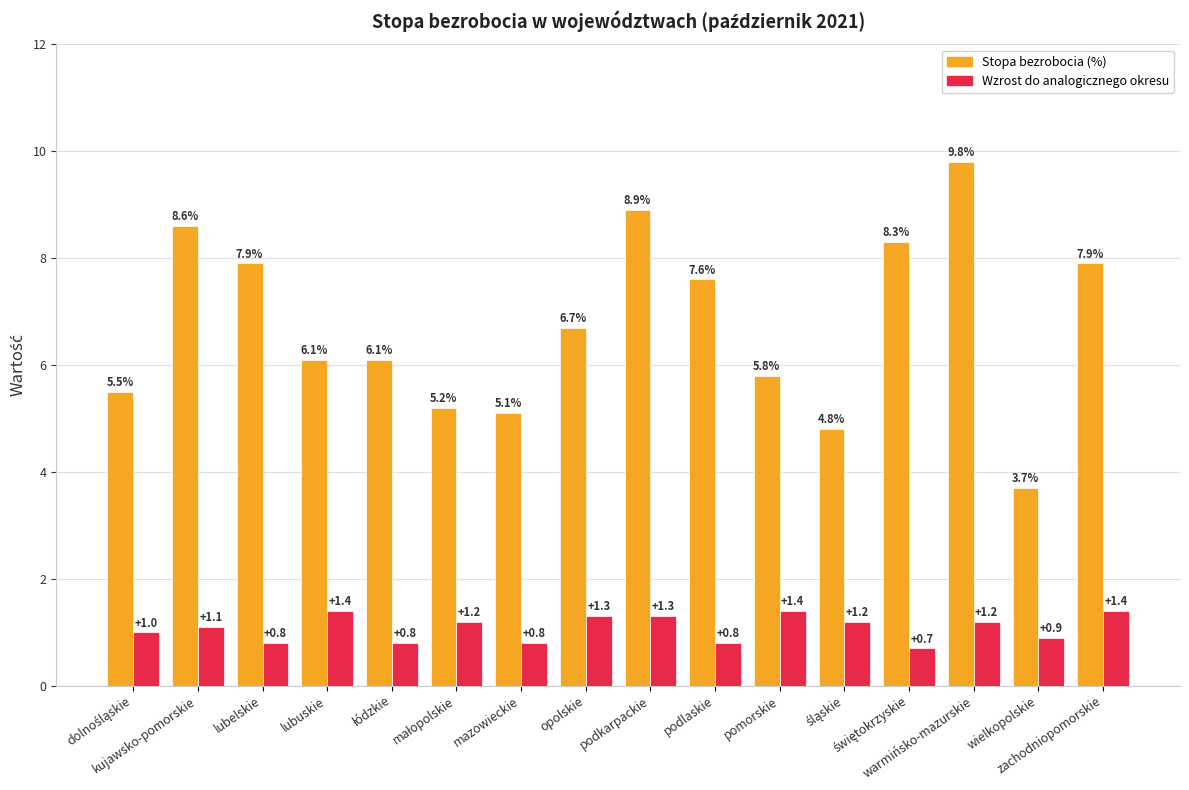

At which label does Stopa bezrobocia (%) first exceed 6?

kujawsko-pomorskie